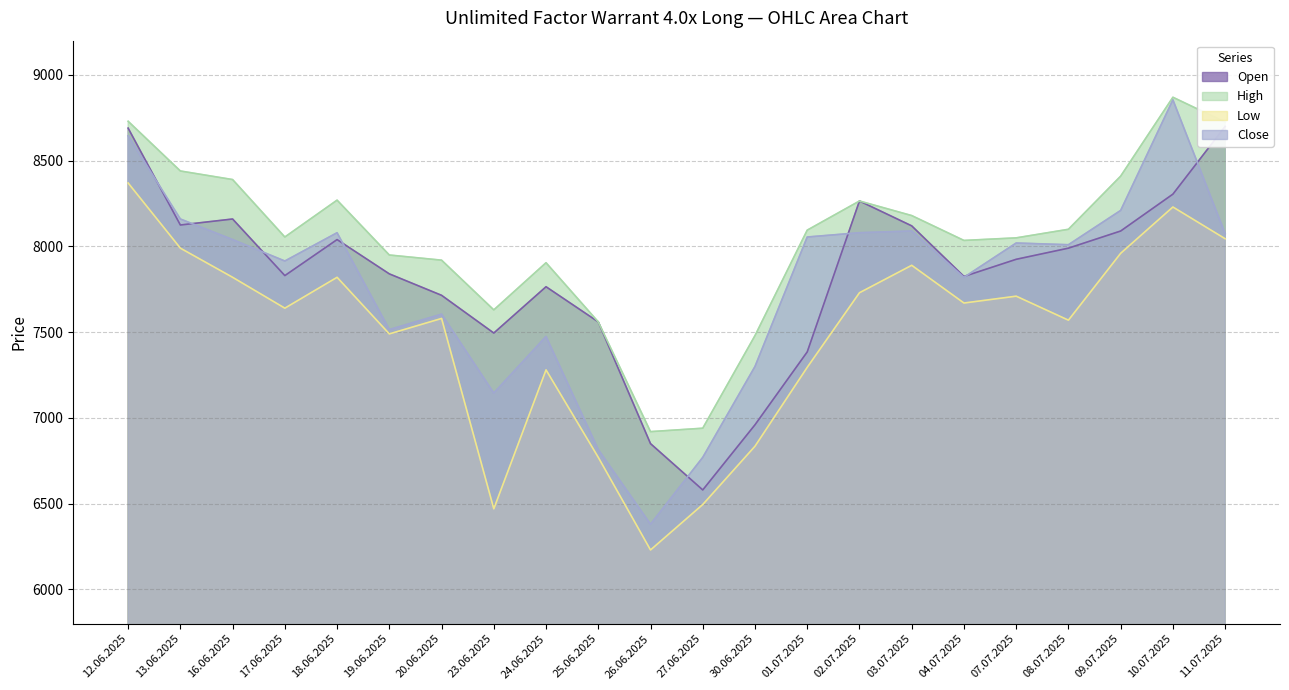

What is the sum of all Open values?

172215